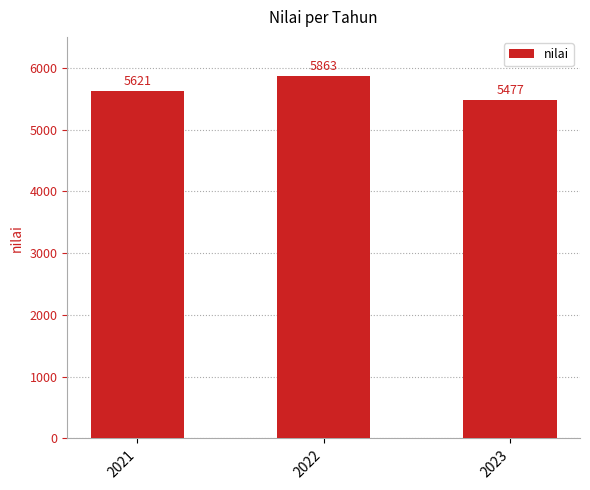

What is the greatest value displayed?

5863